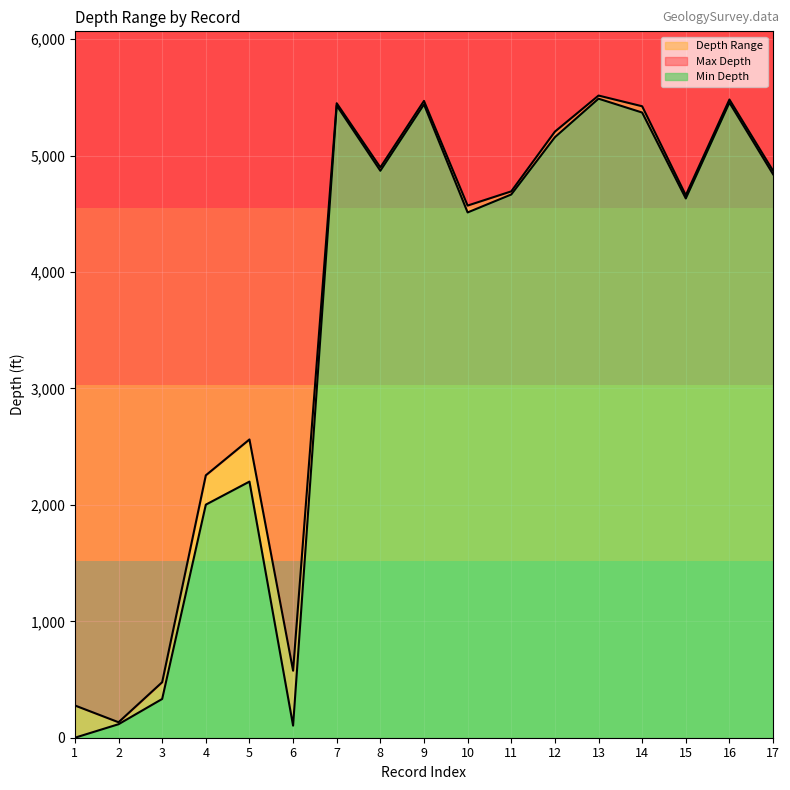

True or false: Min Depth has a value of 942 at 11.

False